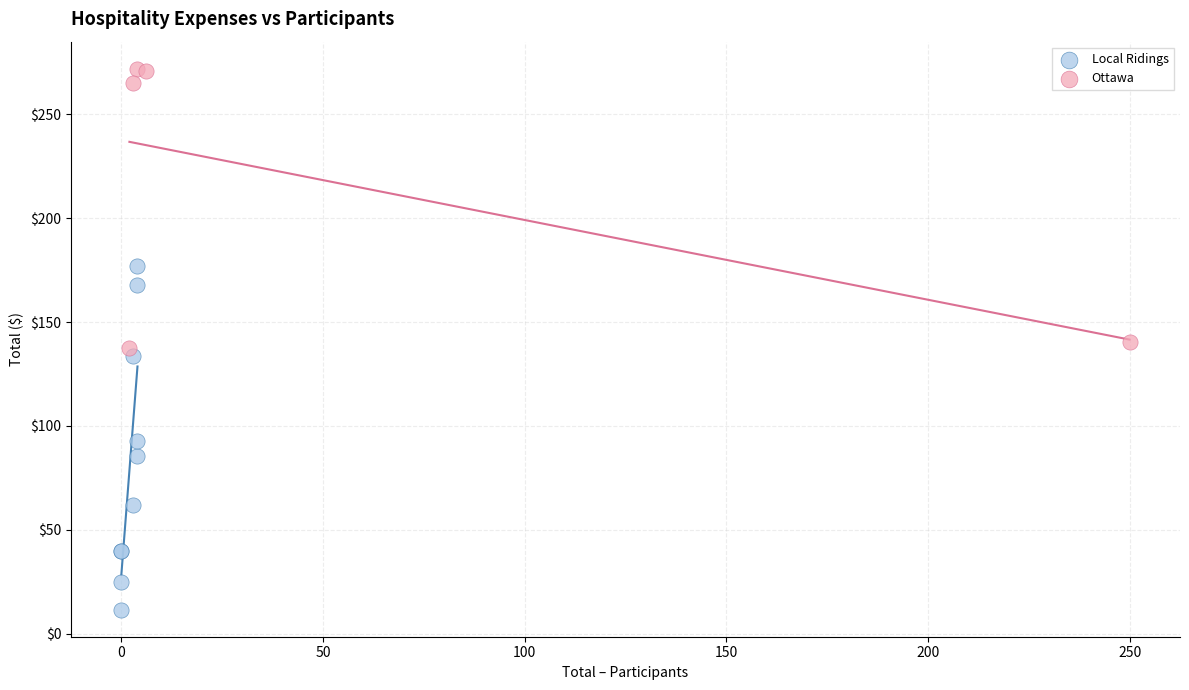

Which series contains the highest Y value?

Ottawa